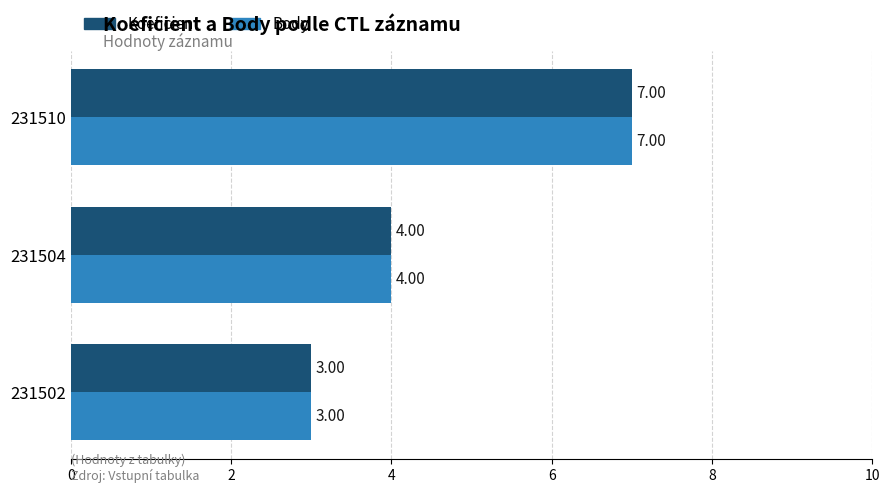

Is the value of Koeficient at 231510 greater than the value of Body at 231504?

Yes